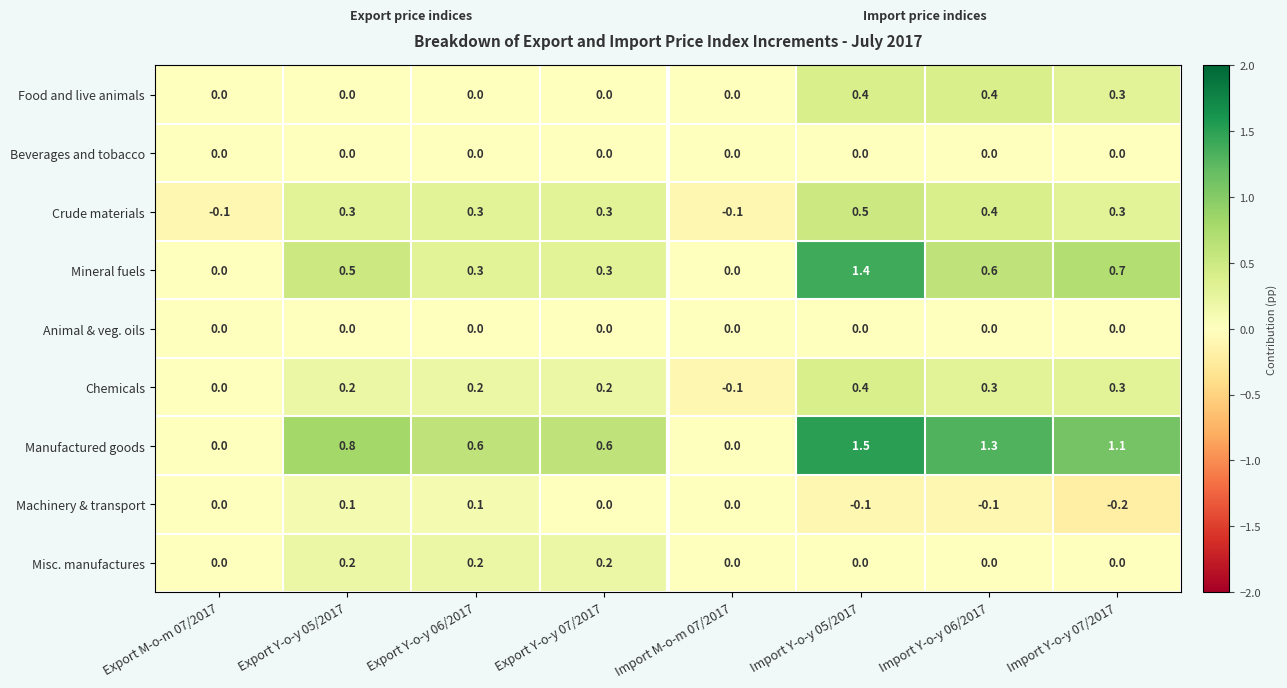

Which series has the largest total across all categories?

Manufactured goods